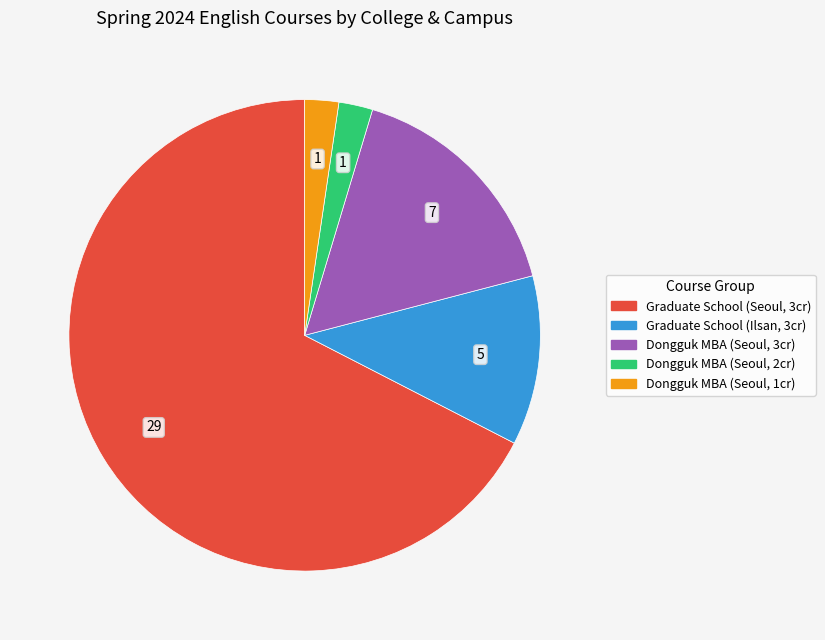

Count the number of slices in the pie.

5